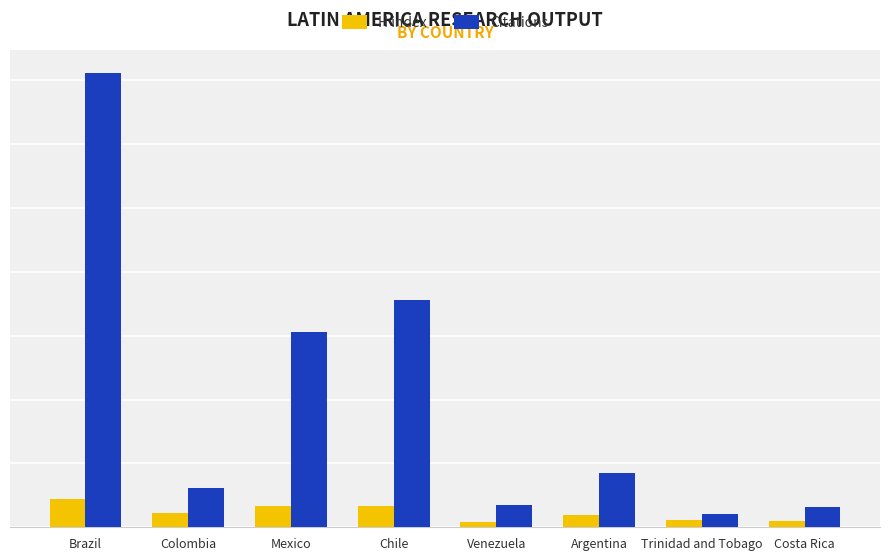

What is the sum of the H index values at Costa Rica and Trinidad and Tobago?

42